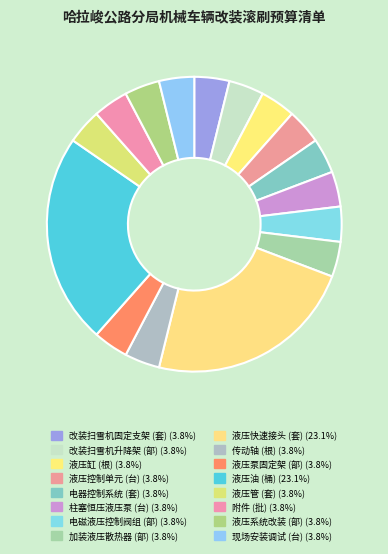

How many slices are in this pie chart?

16